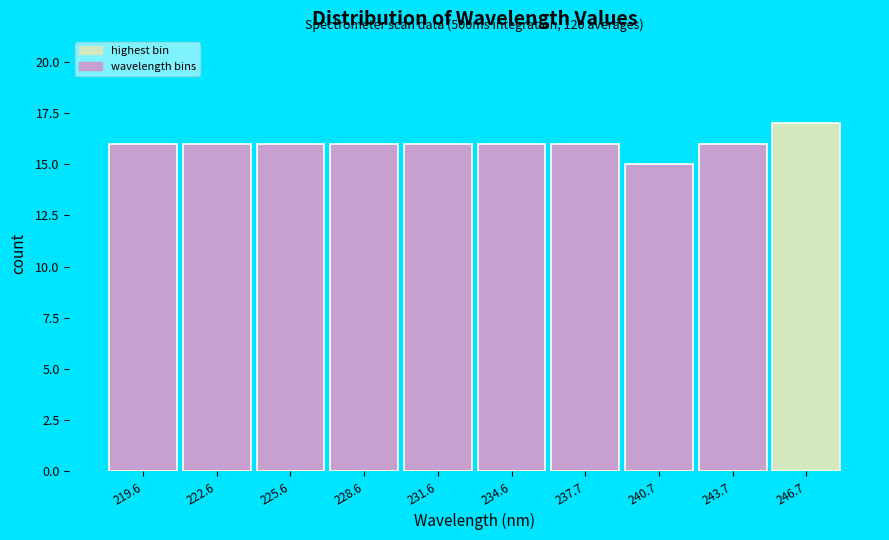

Over which range of the x-axis is the bar tallest?

245 to 248